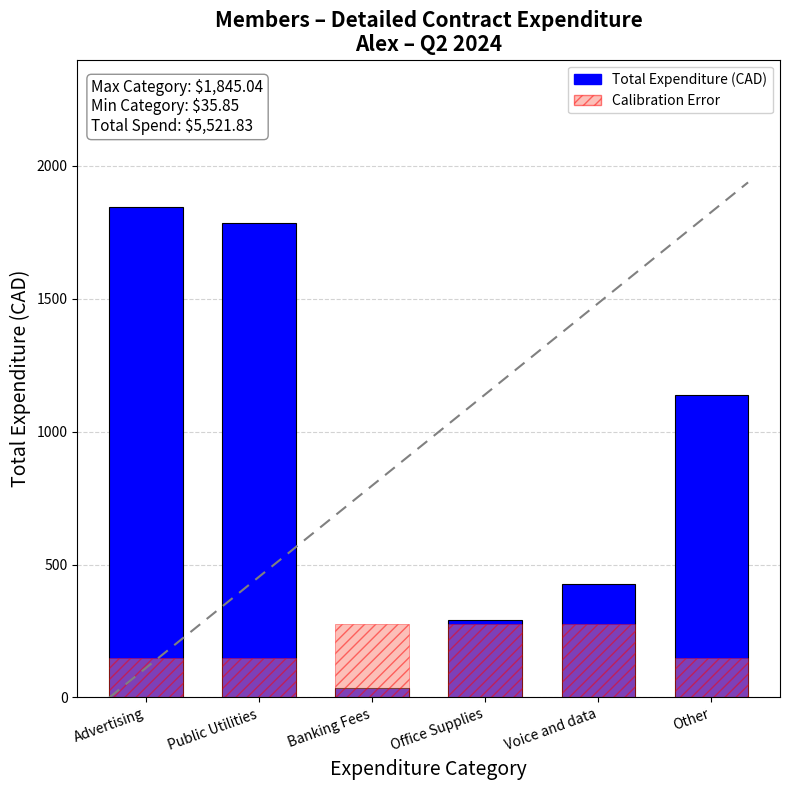

Which category has the highest value across all series?

Advertising